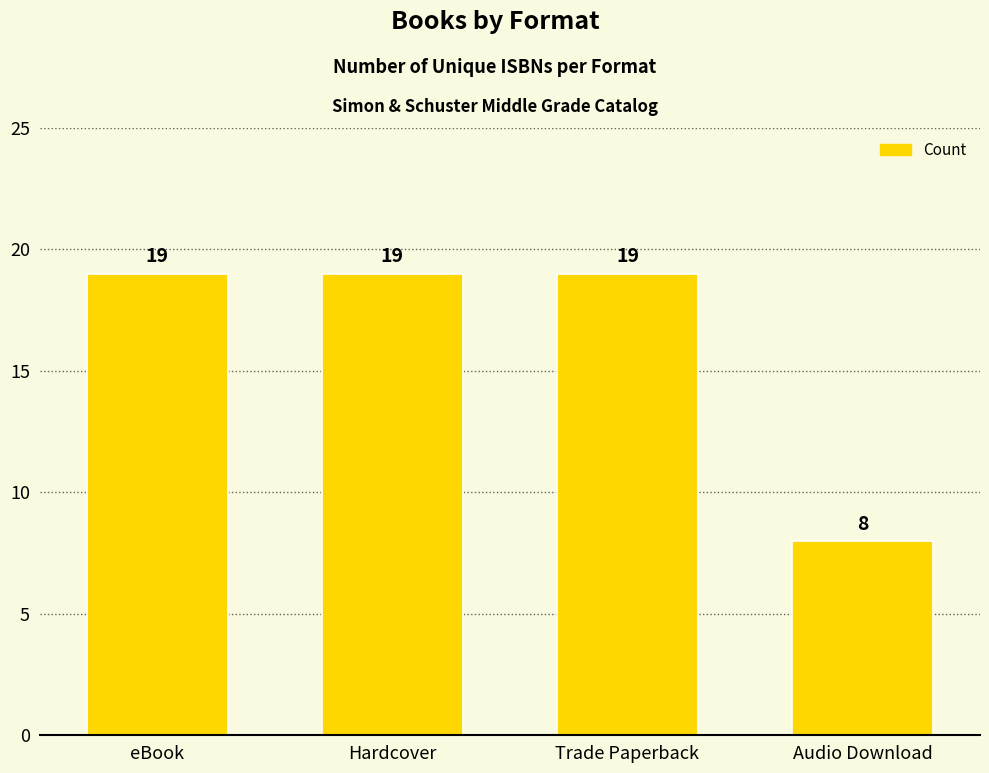

The value at Trade Paperback is 8. True or false?

False